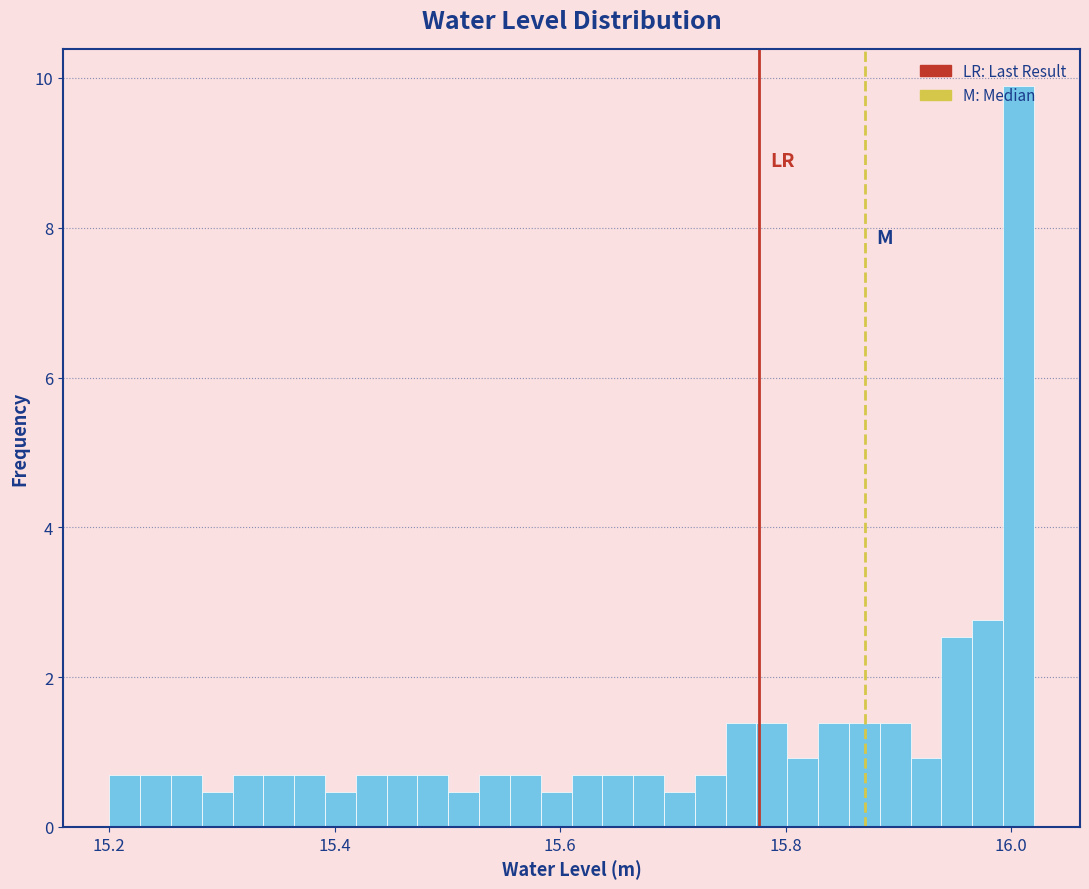

Read against the x-axis, roughly where is the centre of the tallest bar?

16.00